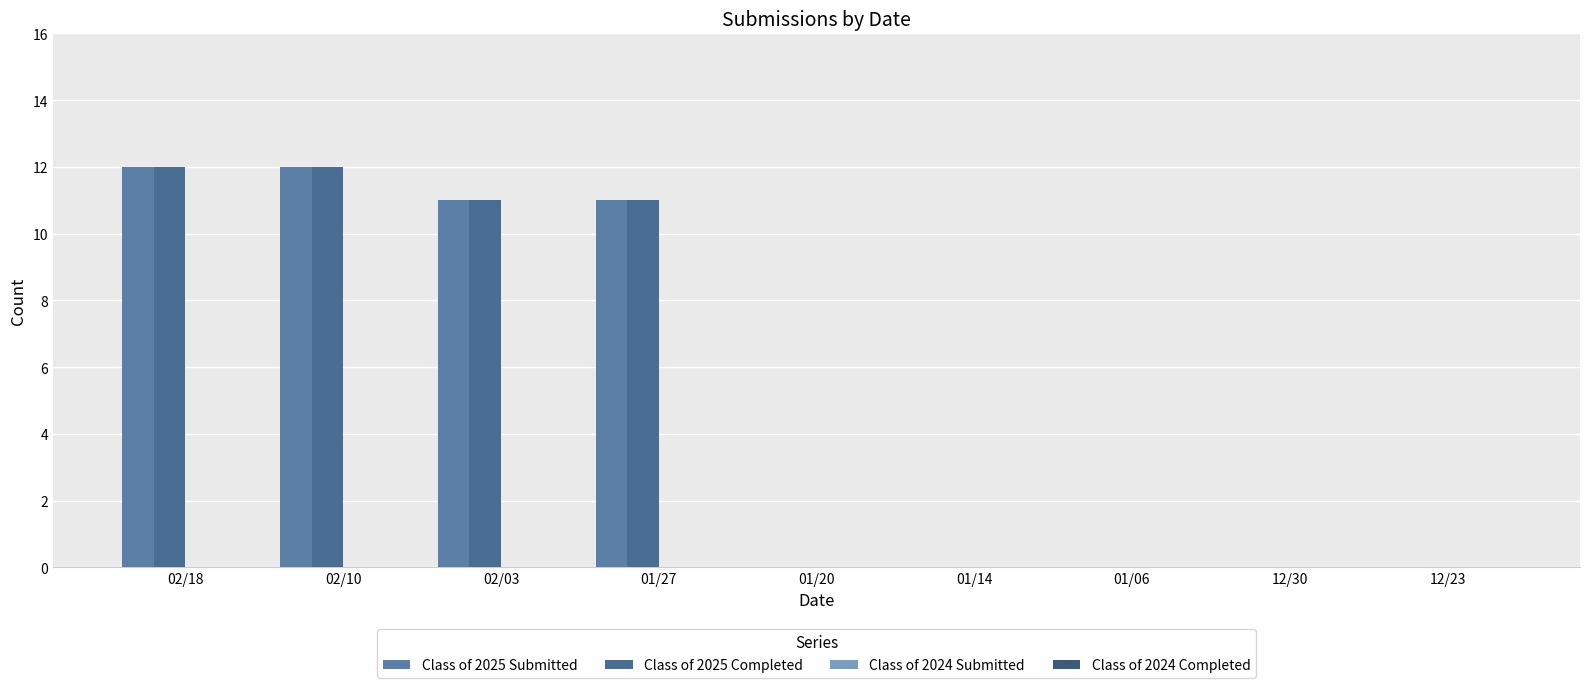

How many groups of bars are there?

9